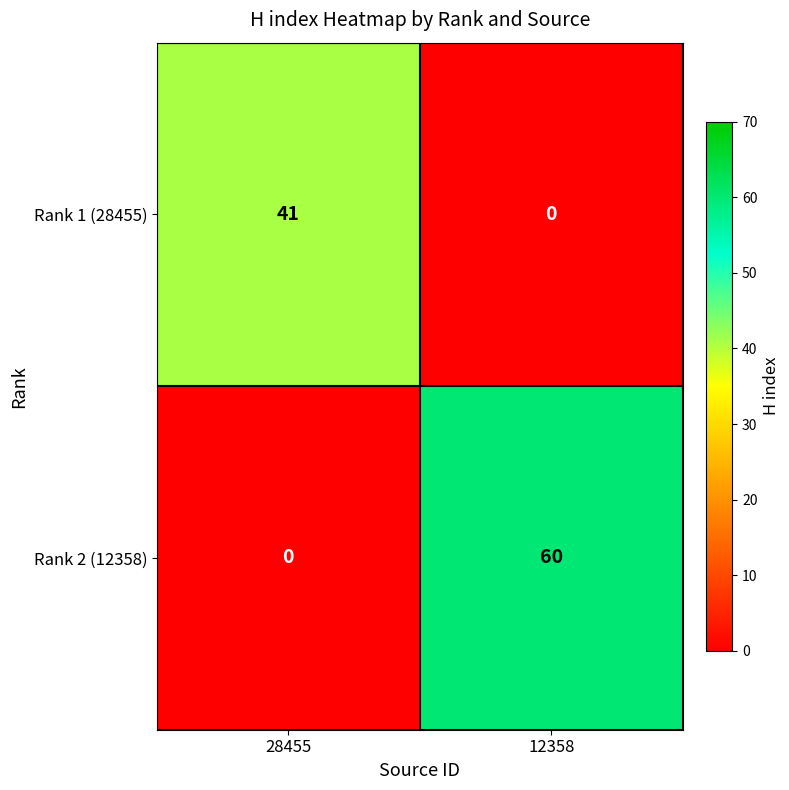

At which category is the sum across all series the highest?

12358